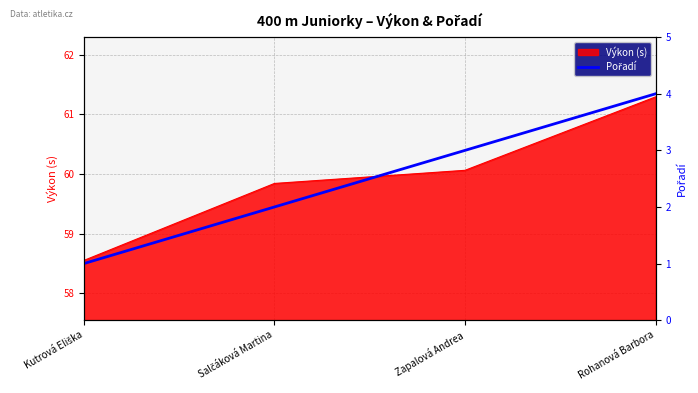

Between Kutrová Eliška and Rohanová Barbora, which is larger?

Rohanová Barbora